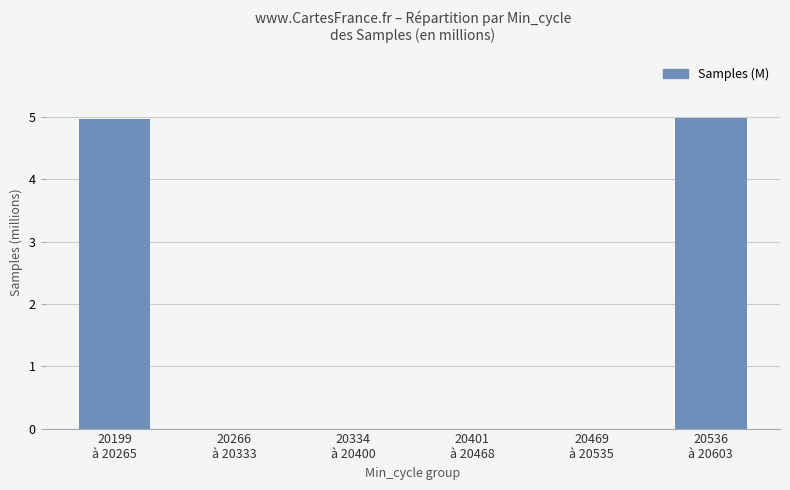

The chart shows a value of 1.8 at 20469
à 20535. True or false?

False